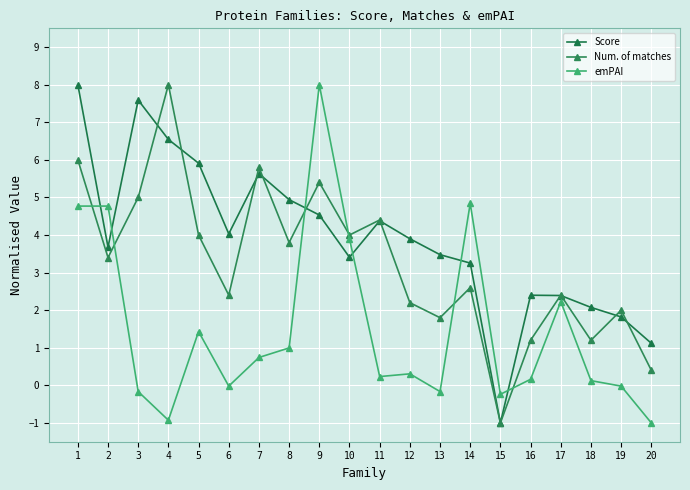

True or false: emPAI and Score intersect in this chart.

True